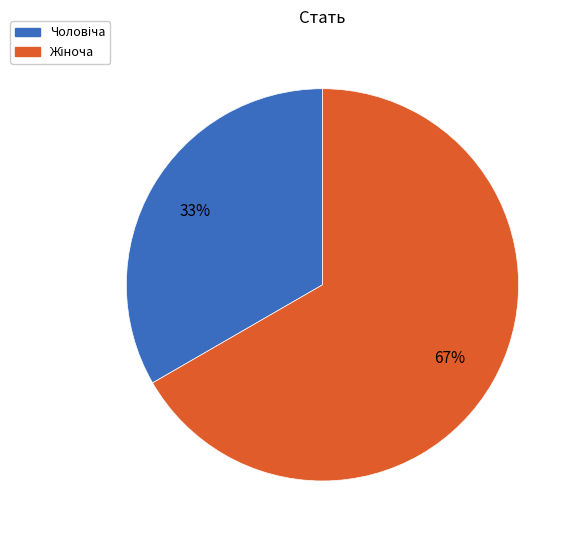

Does any single category account for the majority?

Yes